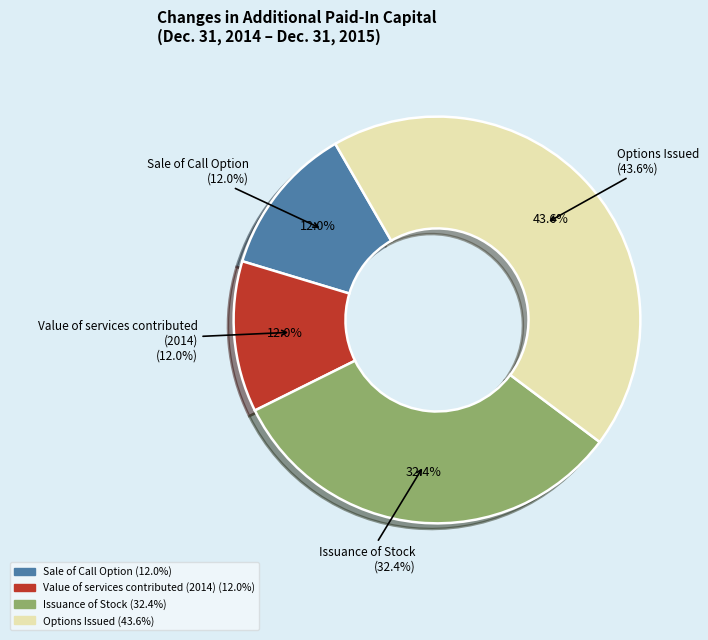

To the nearest percent, what portion does Sale of Call Option represent?

12%